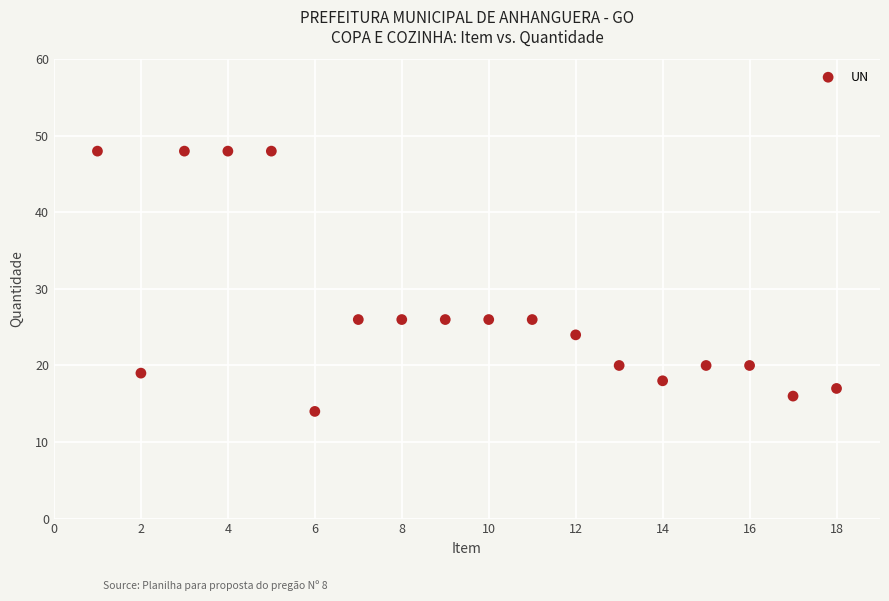

What is the range of X values (max minus min)?

17